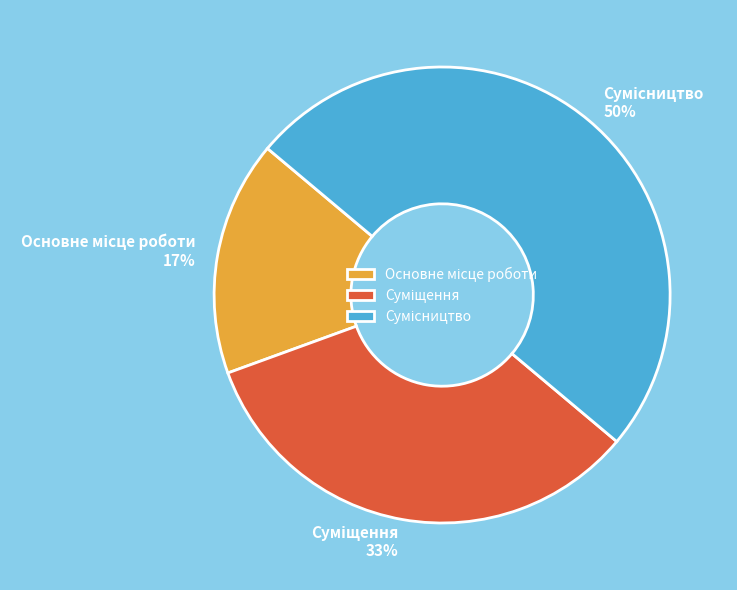

To the nearest percent, what is the difference between the largest and smallest slice percentages?

33%